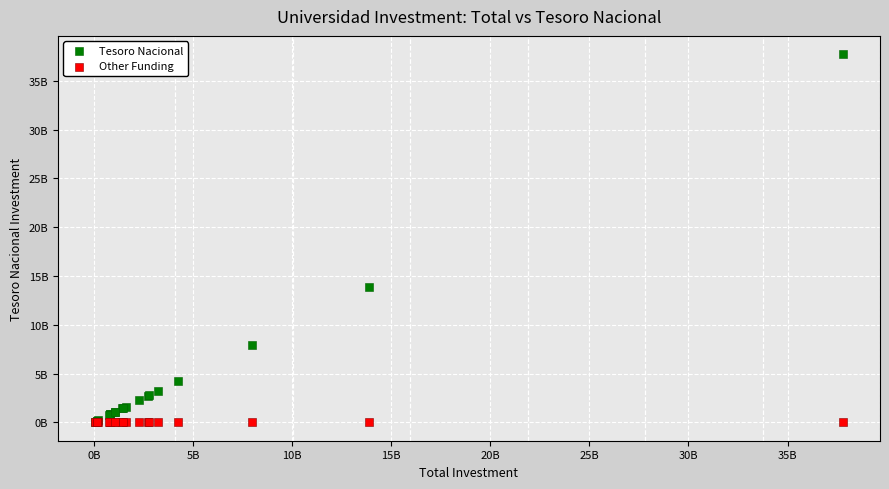

Which series reaches the maximum Y coordinate?

Tesoro Nacional